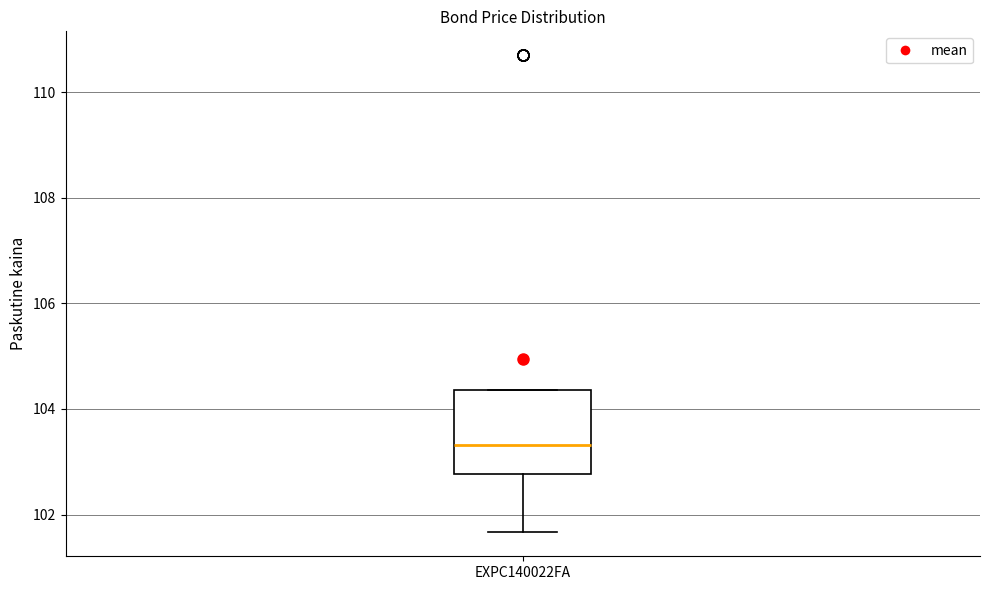

Read this box plot against the y-axis: the position of the median line, the range covered by the box, and the ends of both whiskers. The values are not printed on the chart, so give them approximately, as read against the axis.

median 103.4, box 102.8 to 104.4, whiskers 101.6 to 104.4